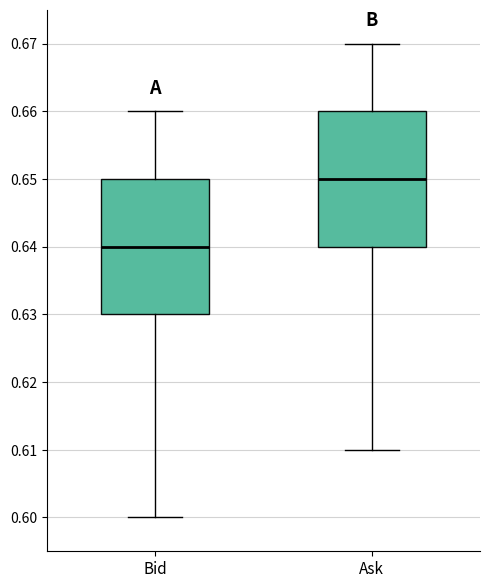

Where is the upper edge of the box for Ask on the y-axis? The values are not printed on the chart, so give them approximately, as read against the axis.

0.66